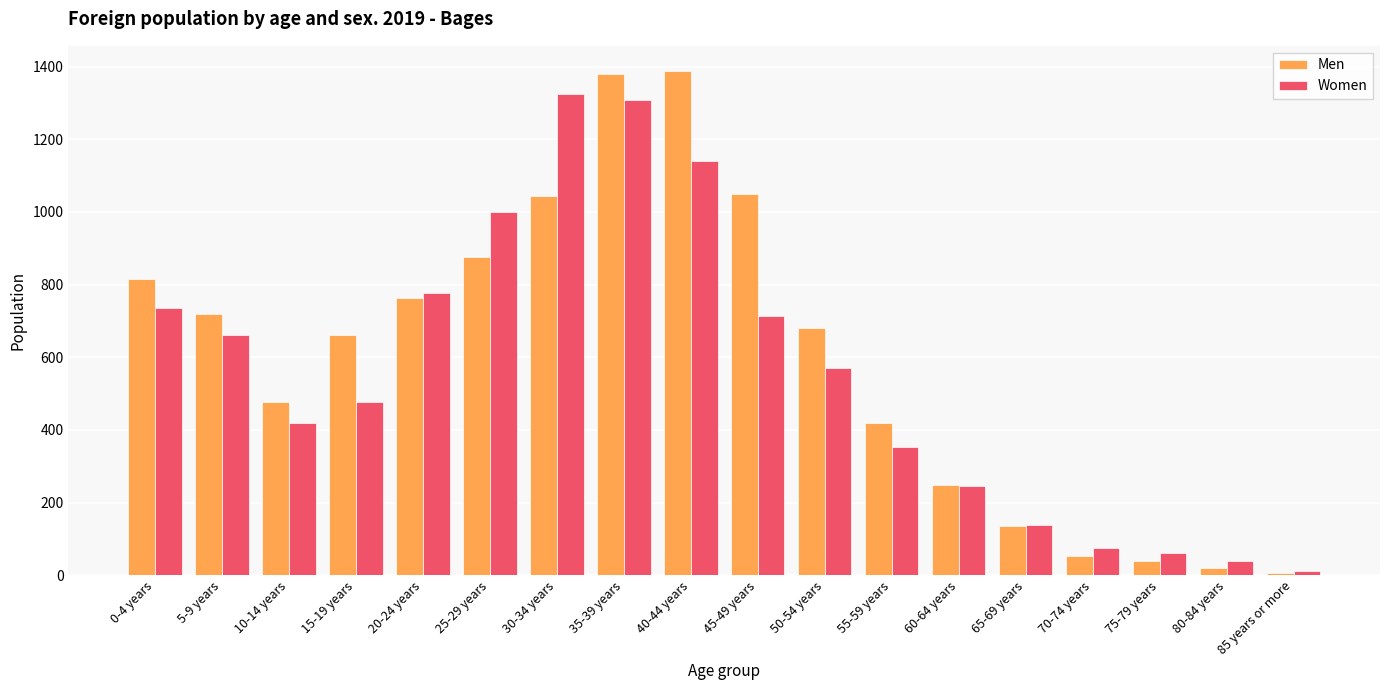

The value of Women at 0-4 years is 735. True or false?

True